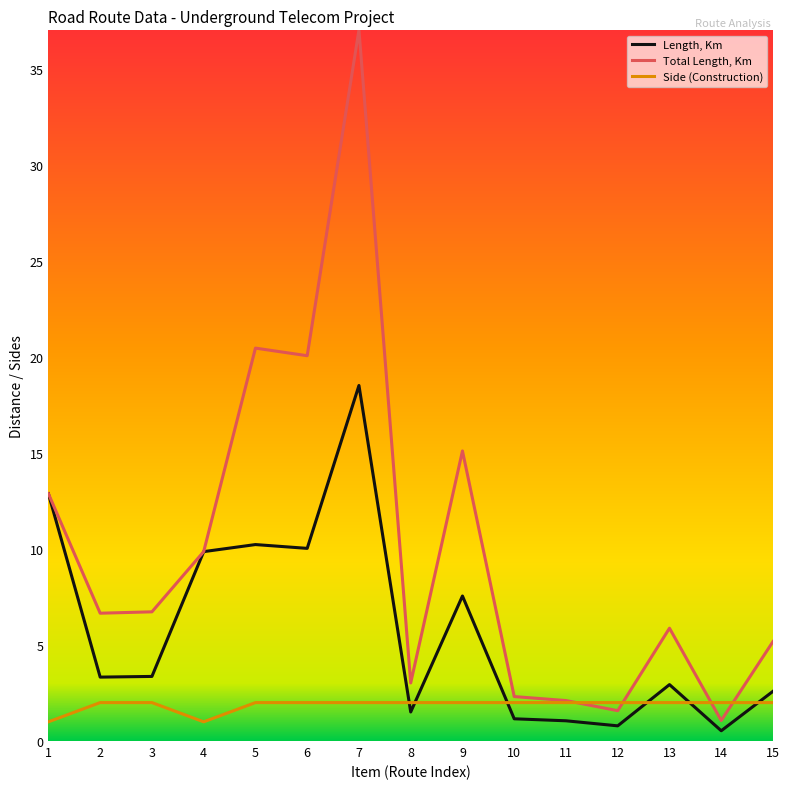

Which series has the widest spread of values?

Total Length, Km